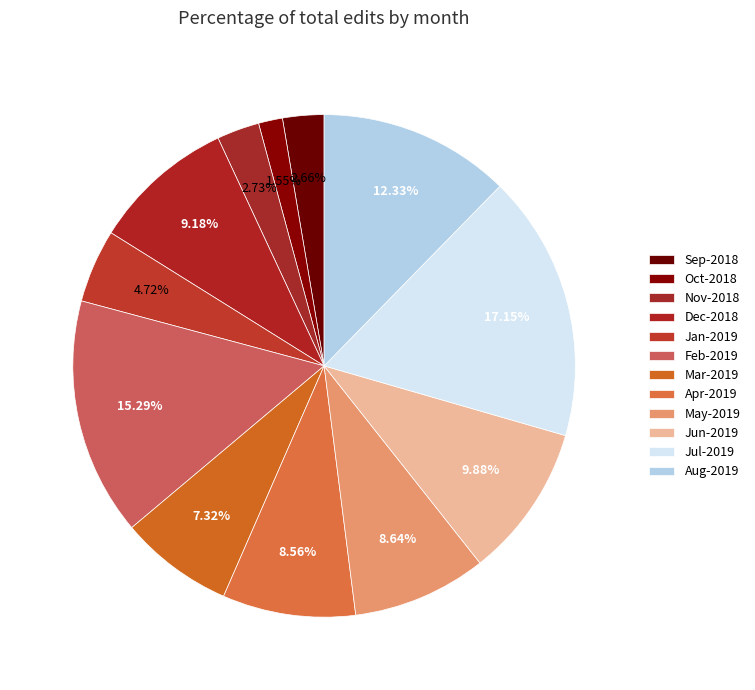

Count the number of slices in the pie.

12